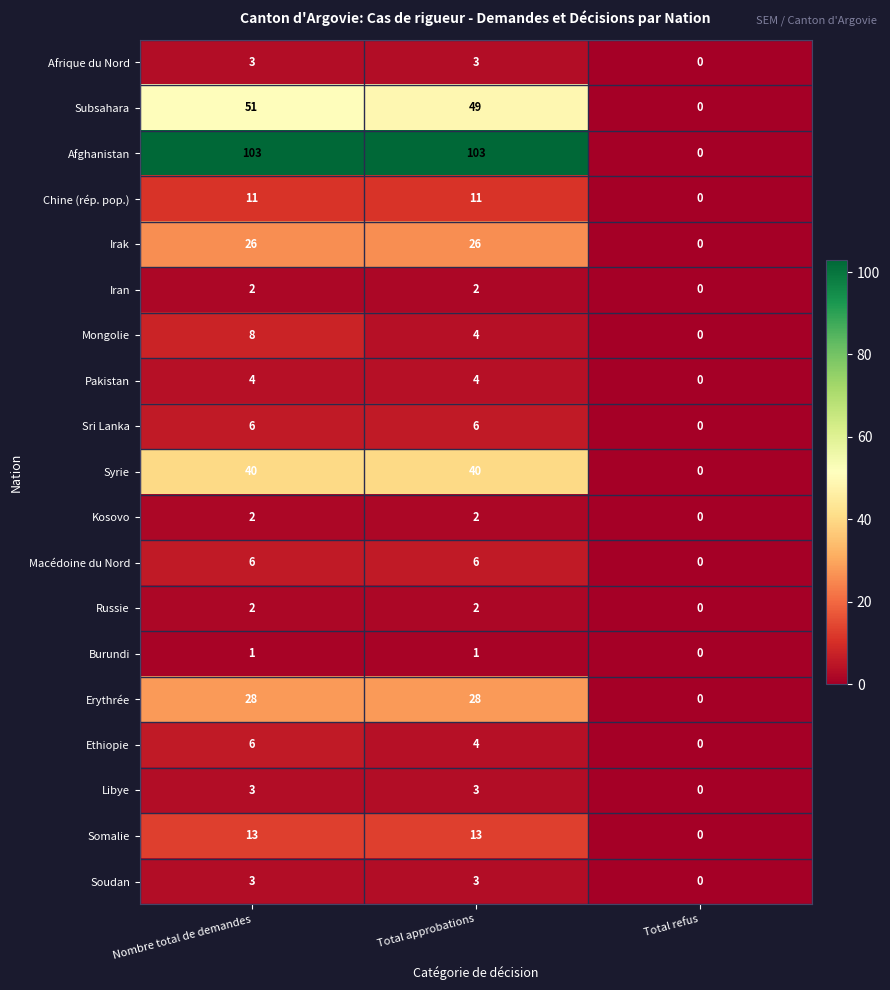

How many data points does each series have?

3